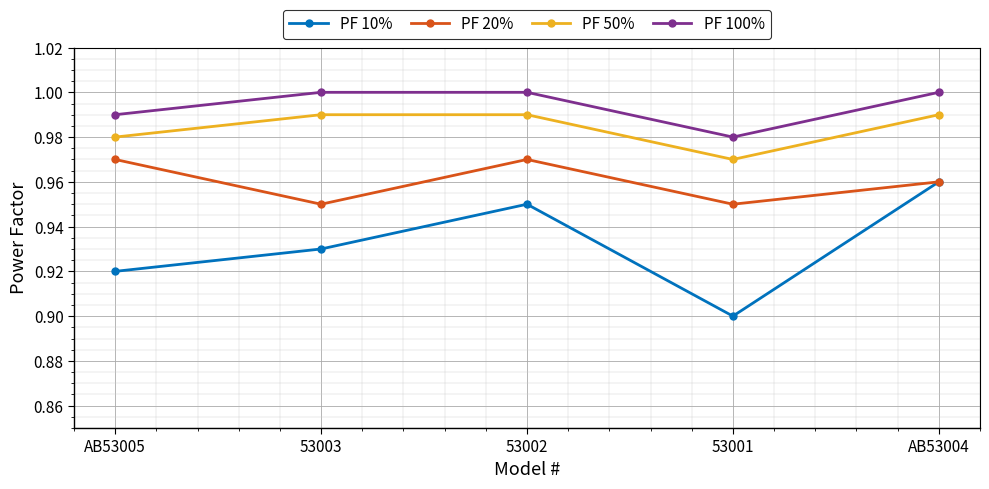

True or false: PF 20% and PF 100% intersect in this chart.

False